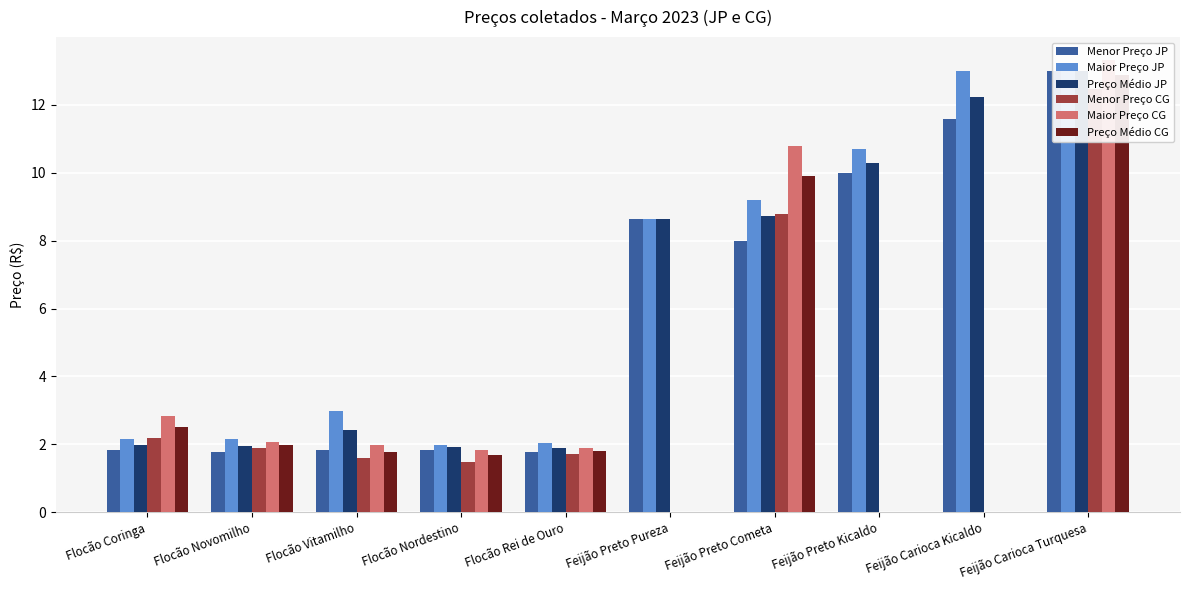

Which series has the largest range (max minus min)?

Maior Preço CG